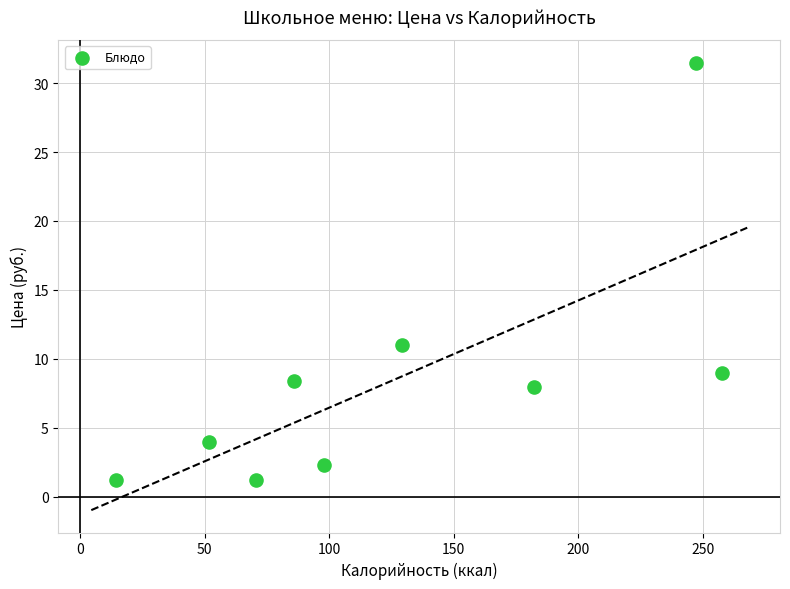

What is the range of Y values (max minus min)?

30.3